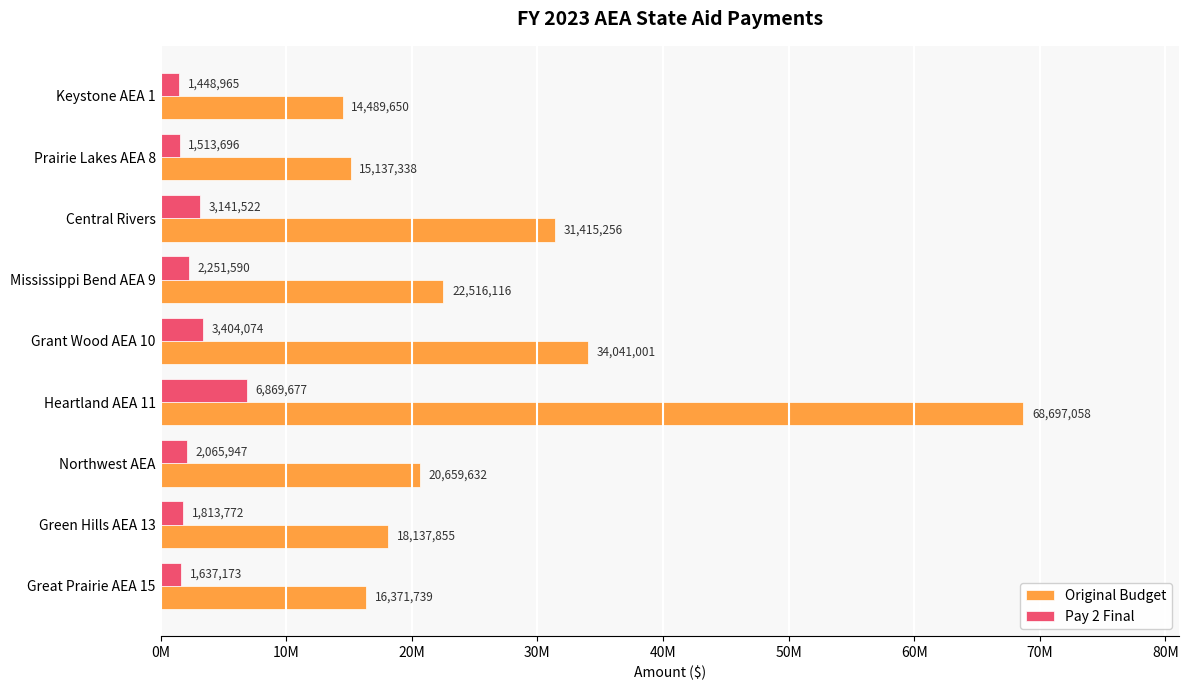

What is the greatest value displayed?

68697058